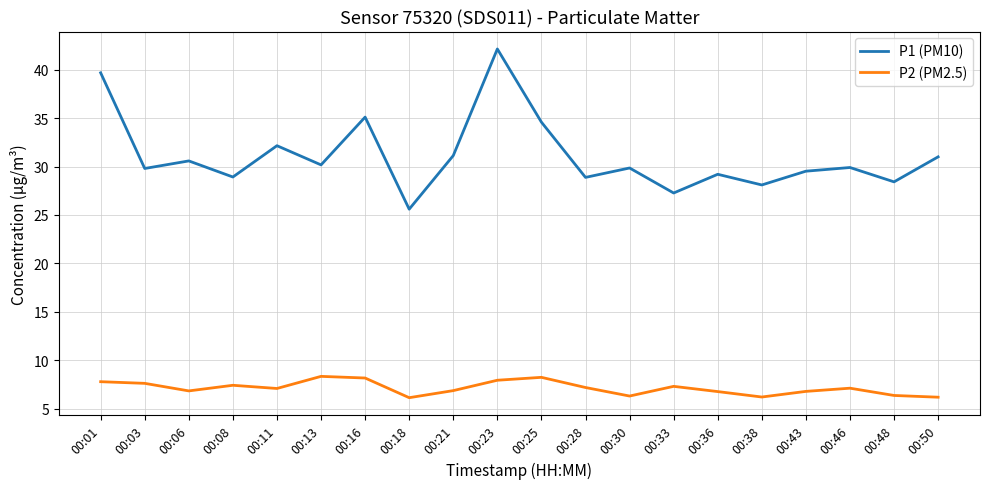

True or false: P1 (PM10) and P2 (PM2.5) intersect in this chart.

False